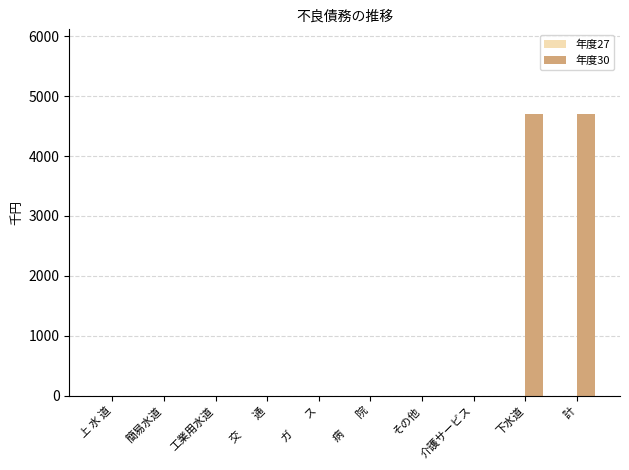

Is it true that the value at 簡易水道 is 2870?

False